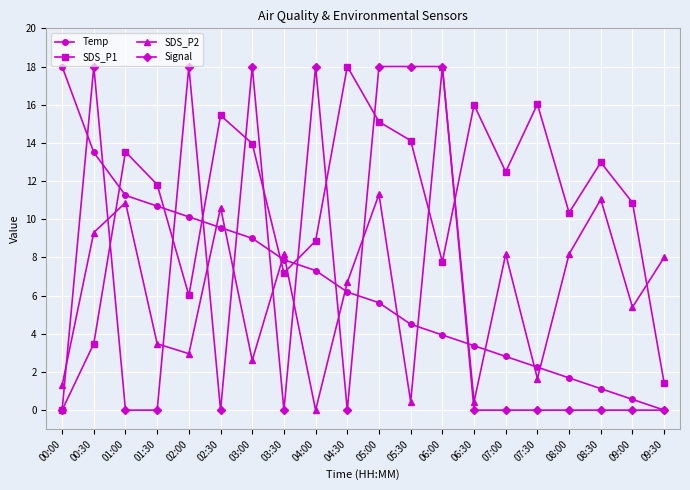

What are all the series names shown in the legend?

Temp, SDS_P1, SDS_P2, Signal